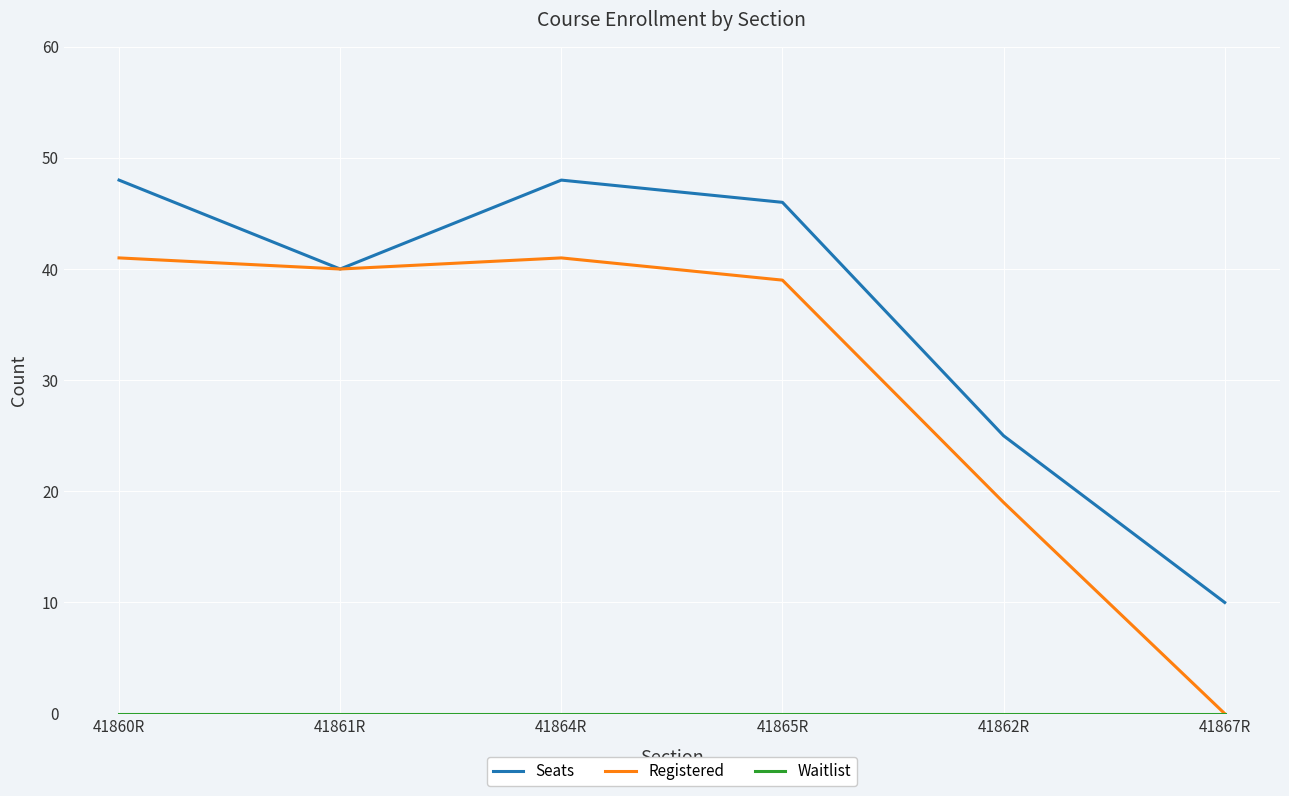

Which series has the largest total across all categories?

Seats